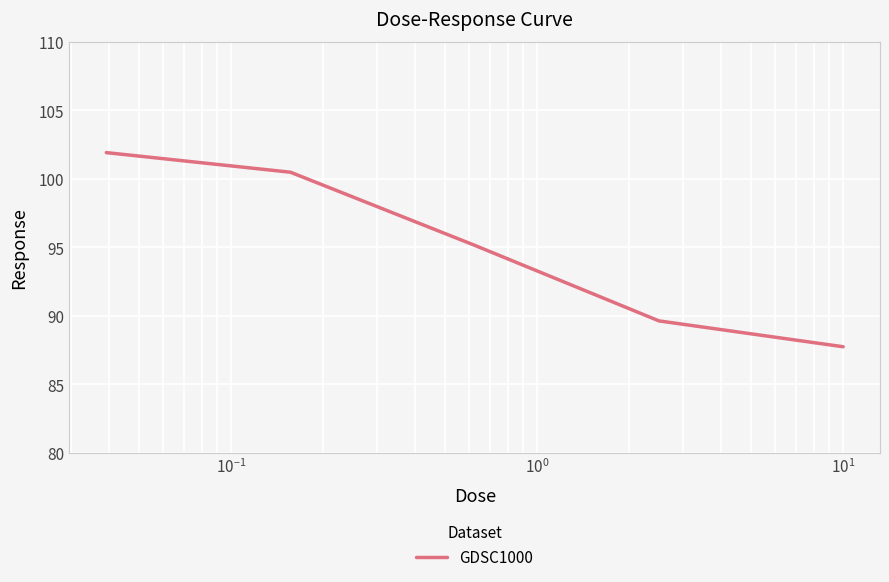

Reading left to right, transcribe all the data shown in this chart.

101.9	100.5	95.1	89.6	87.7